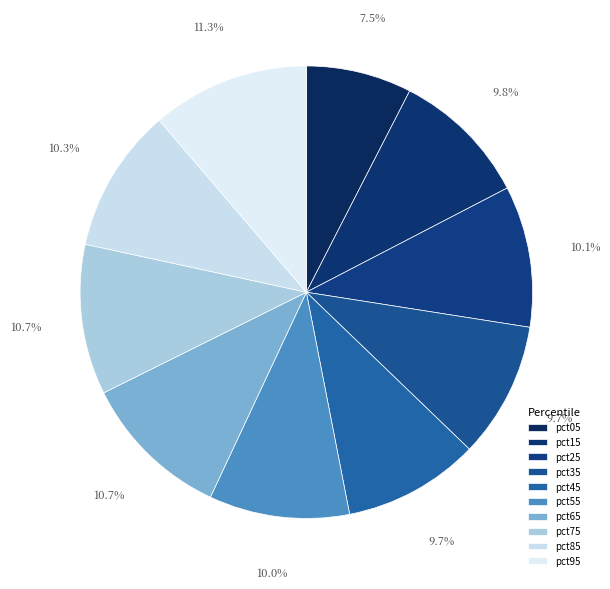

Is there any slice that represents more than half of the pie?

No